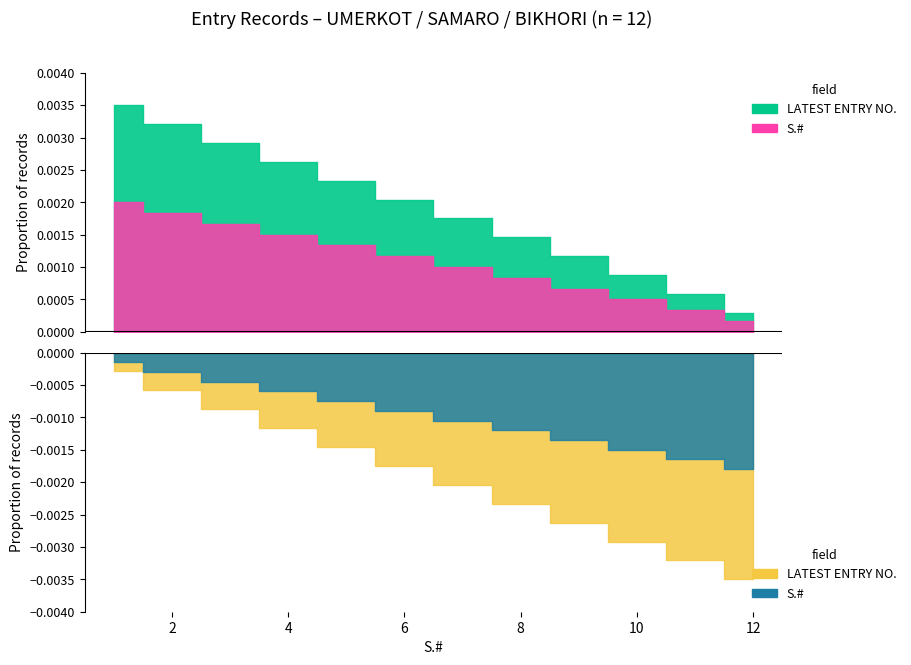

Is it true that LATEST ENTRY NO. equals 3 at 8?

False